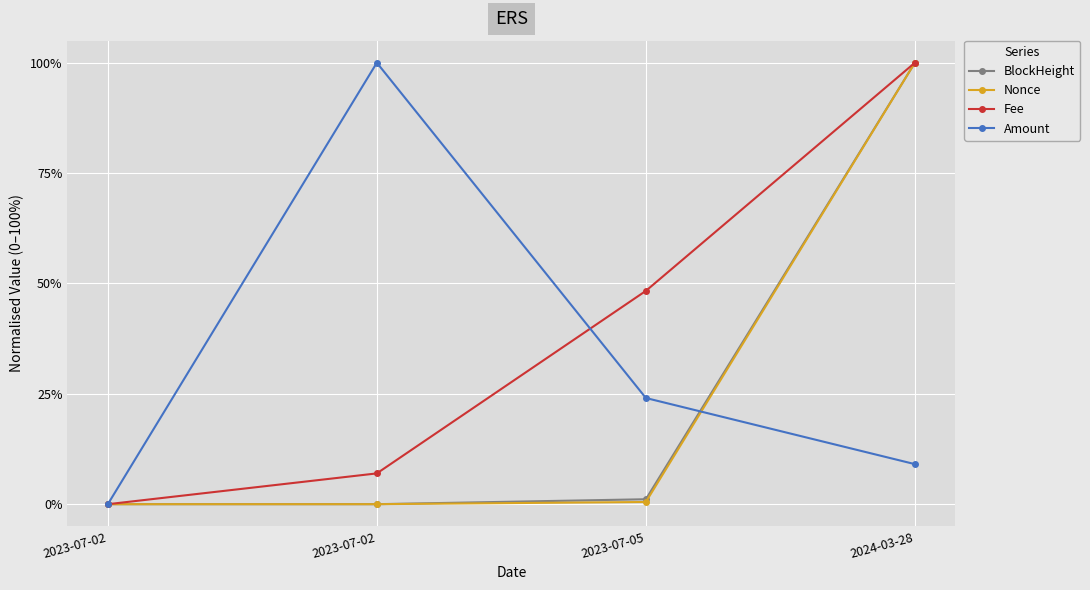

True or false: BlockHeight and Fee cross at least once.

False